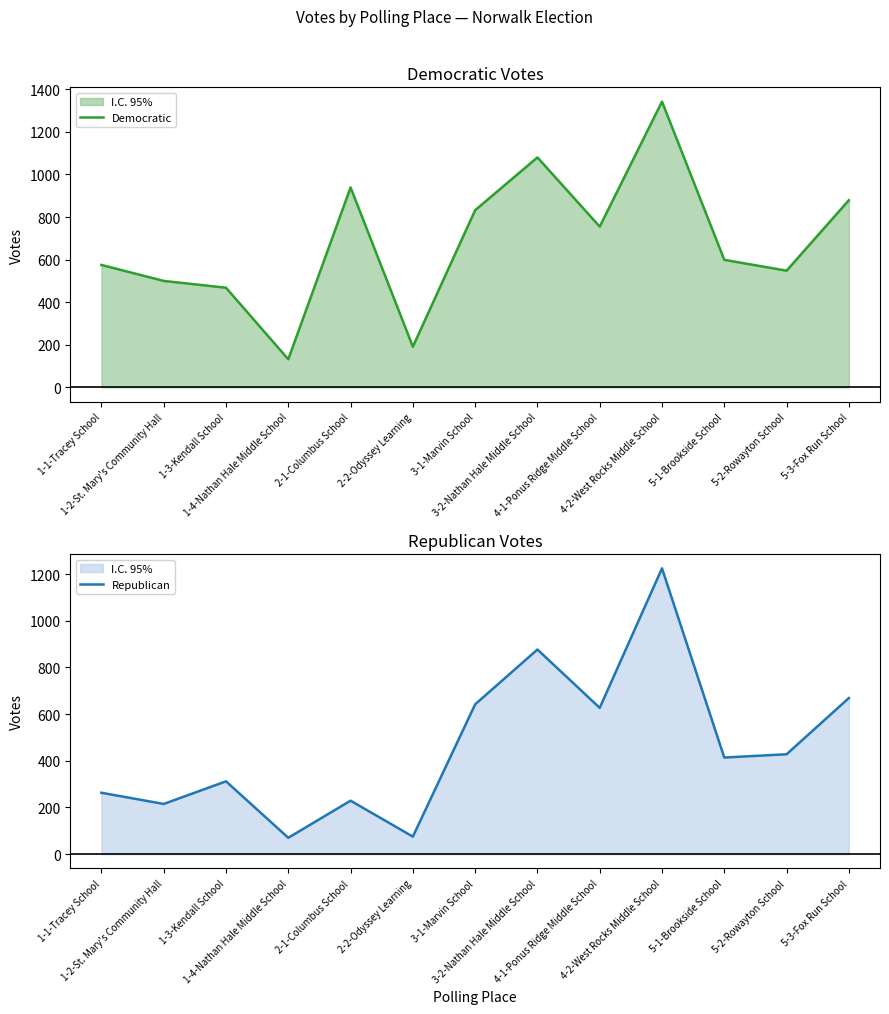

At which category does the chart reach its peak across all series?

4-2-West Rocks Middle School